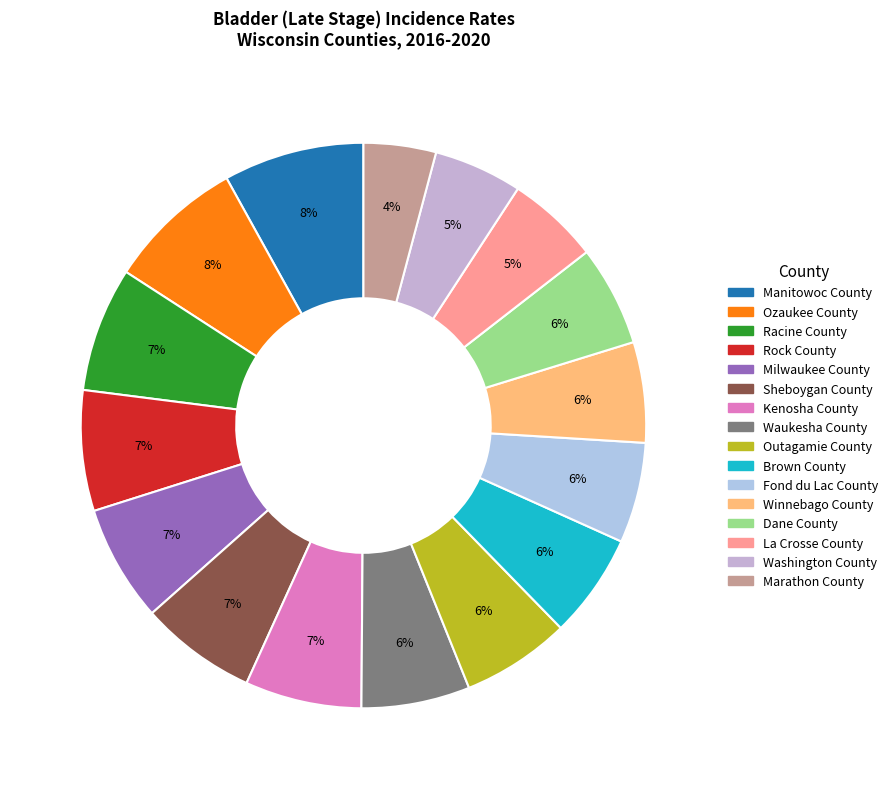

Approximately how many times larger is the value at Waukesha County compared to Sheboygan County?

0.9